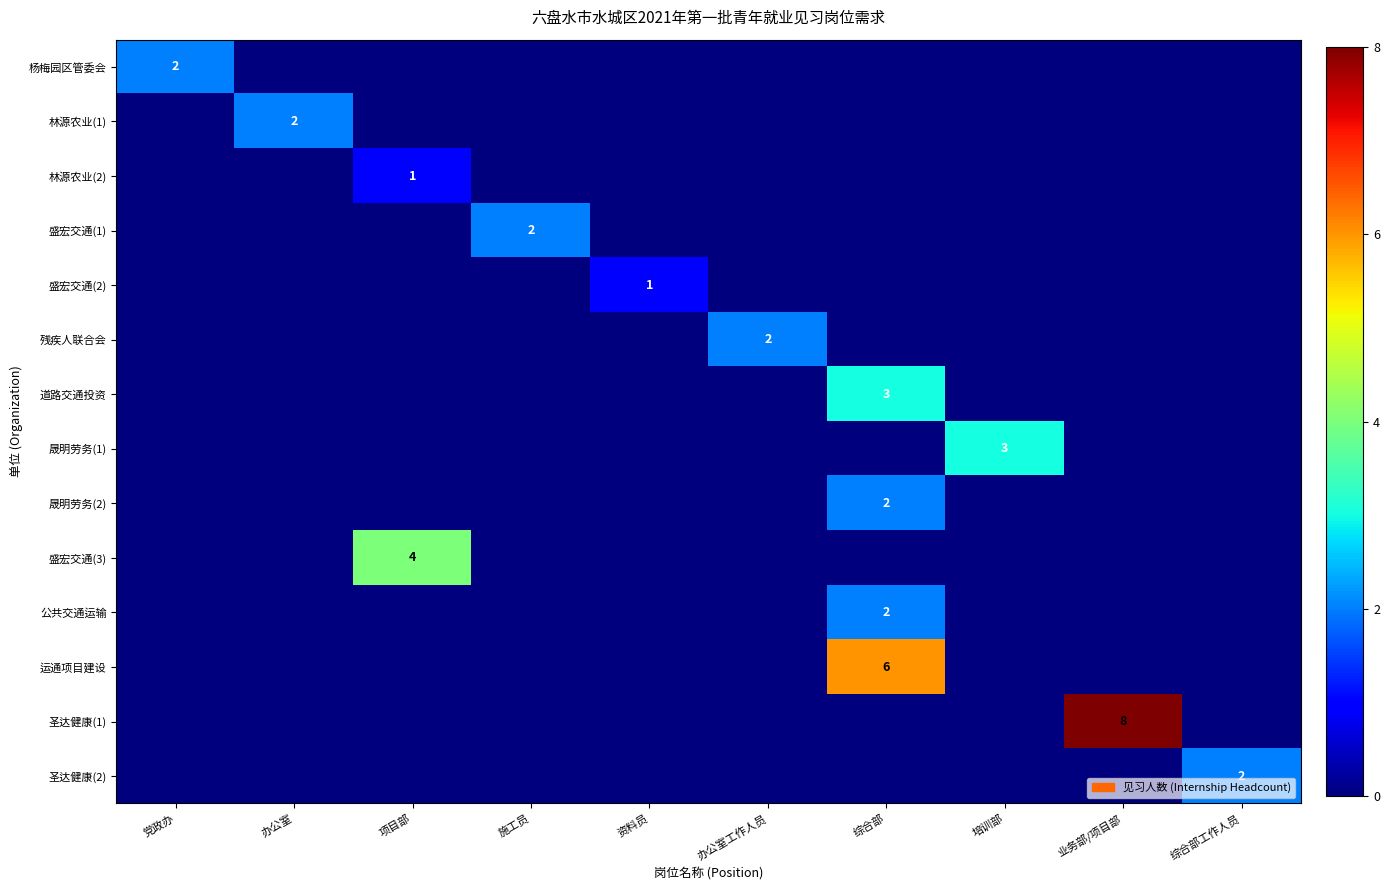

At which category is the sum across all series the highest?

综合部